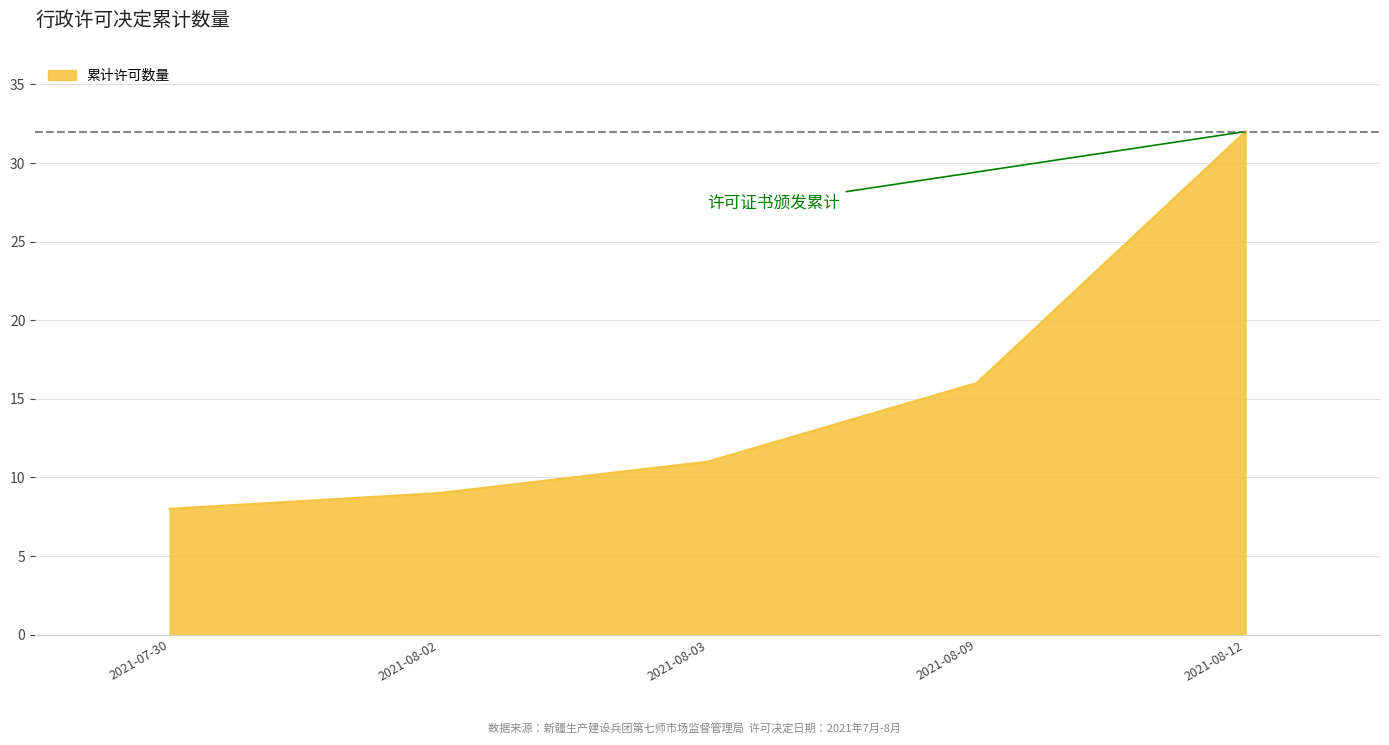

What is the difference between the maximum and minimum values?

24